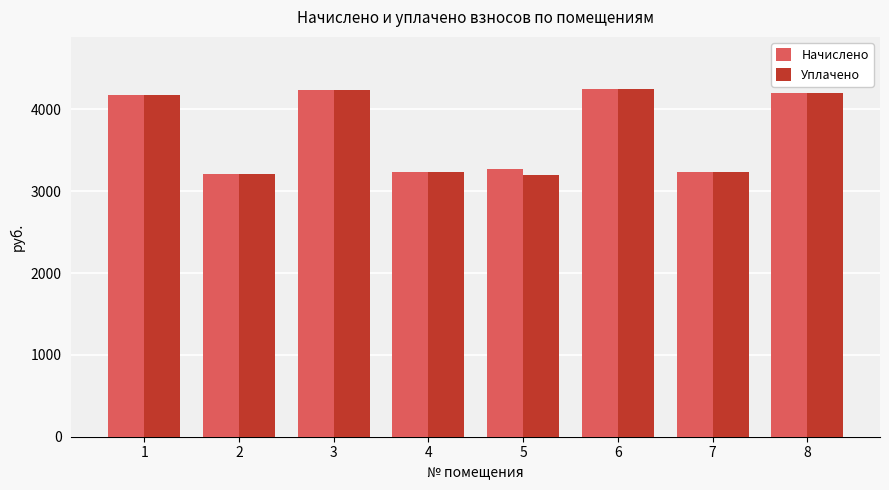

The Начислено series shows 765.8 at 7. True or false?

False